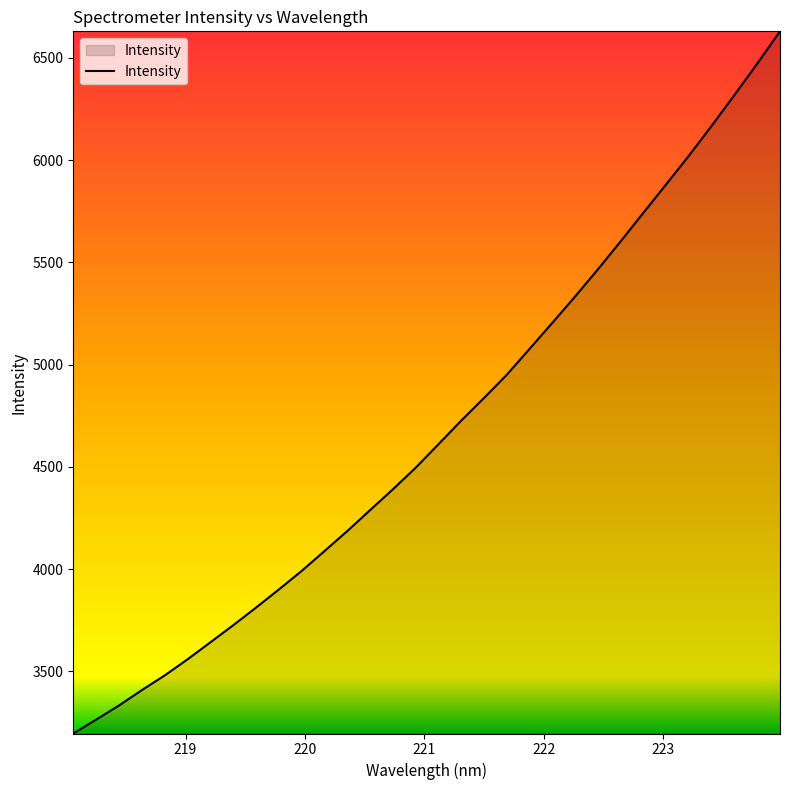

What is the minimum value shown in the chart?

3195.3